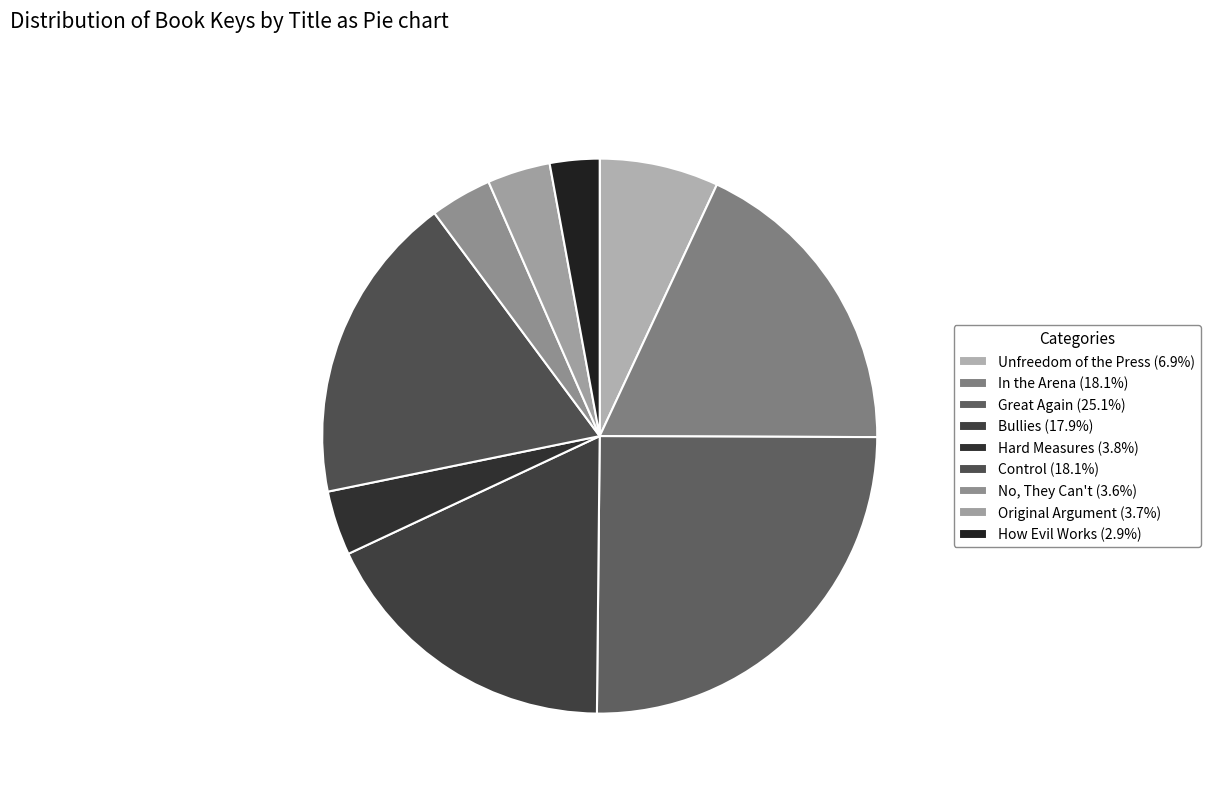

How many segments does this pie chart have?

9